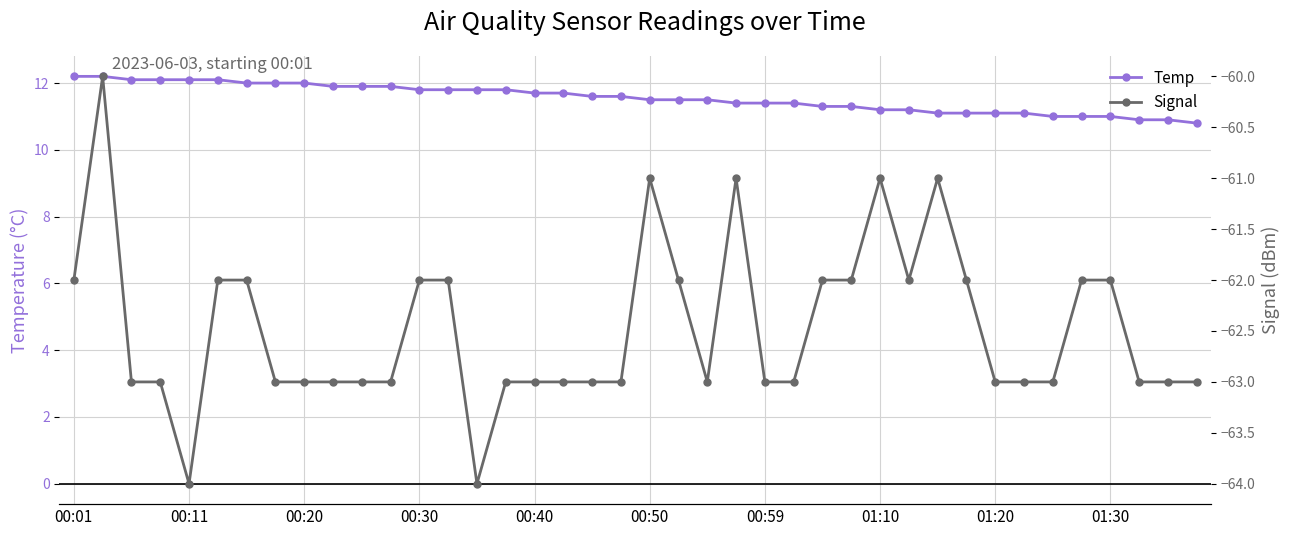

True or false: Temp has a value of 16.8 at 00:59.

False